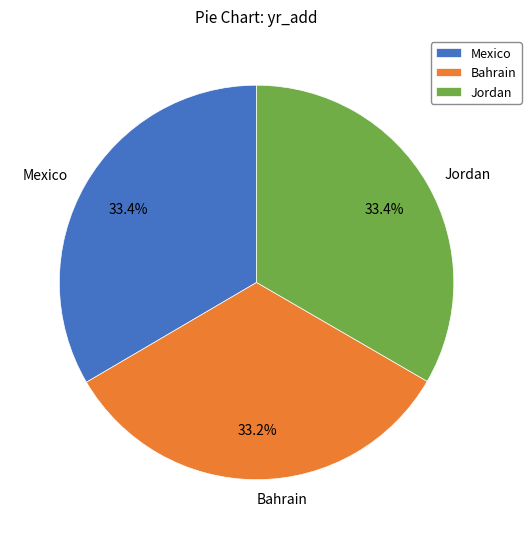

To the nearest percent, what percentage of the pie is Mexico?

33%